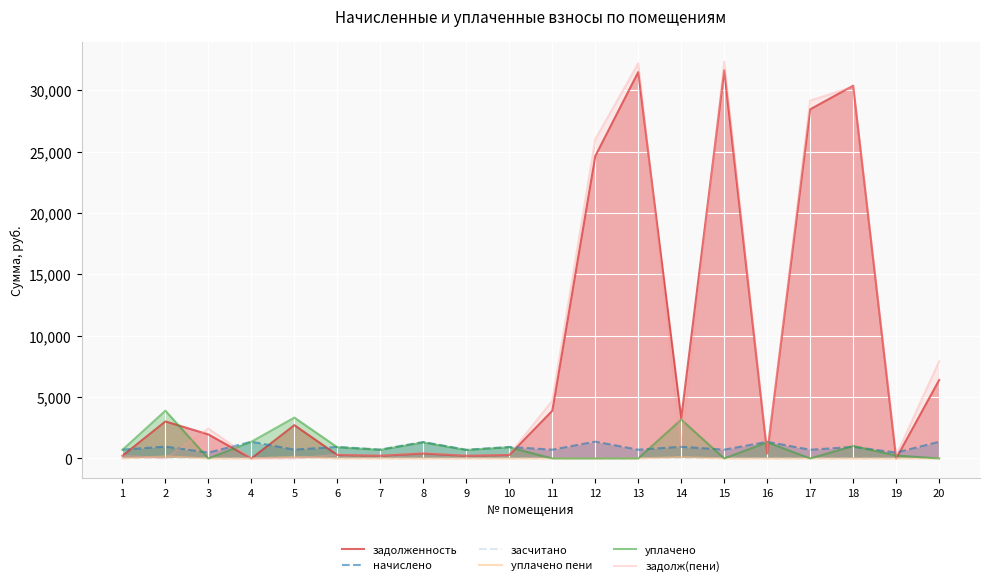

What are all the series names shown in the legend?

задолженность, начислено, засчитано, уплачено пени, уплачено, задолж(пени)